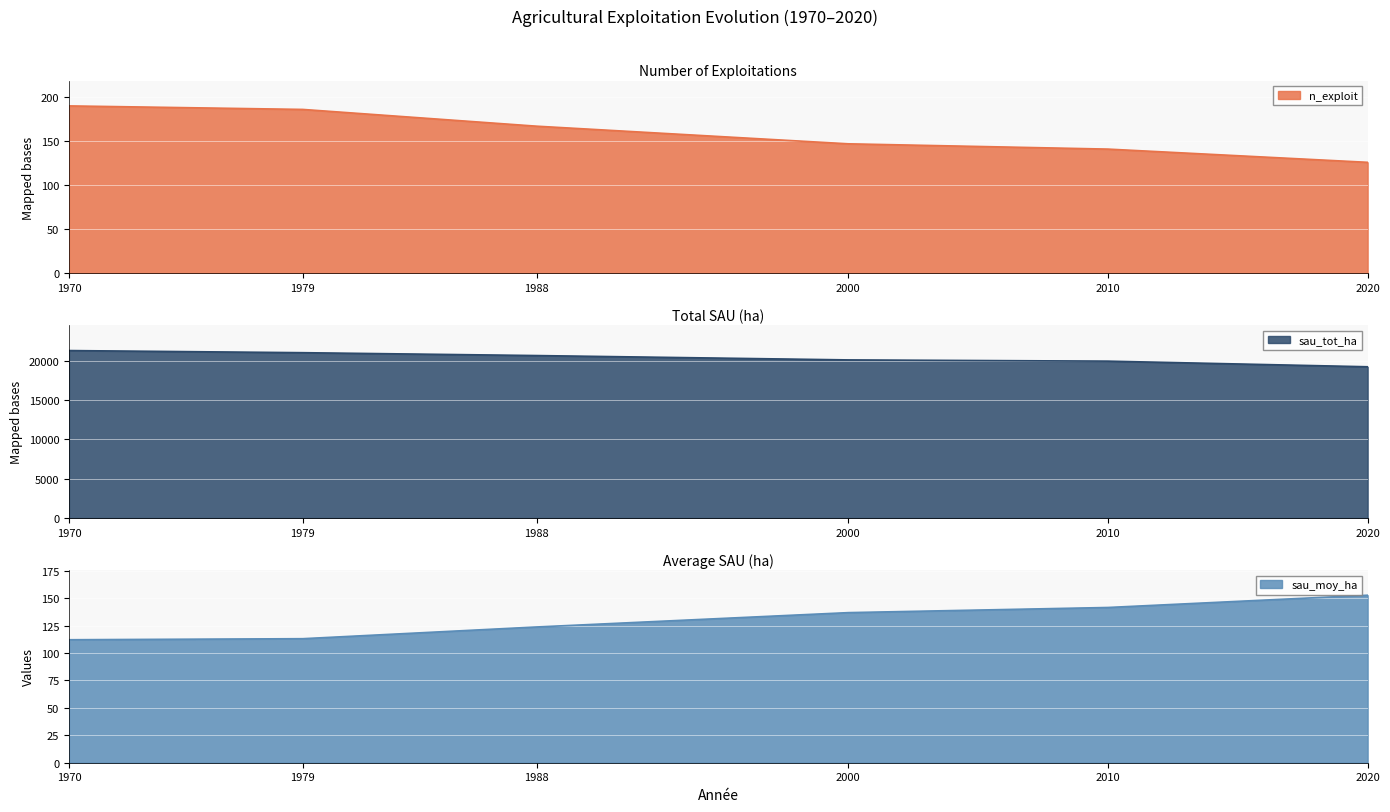

What is the total value across all series at 2020?

19517.7